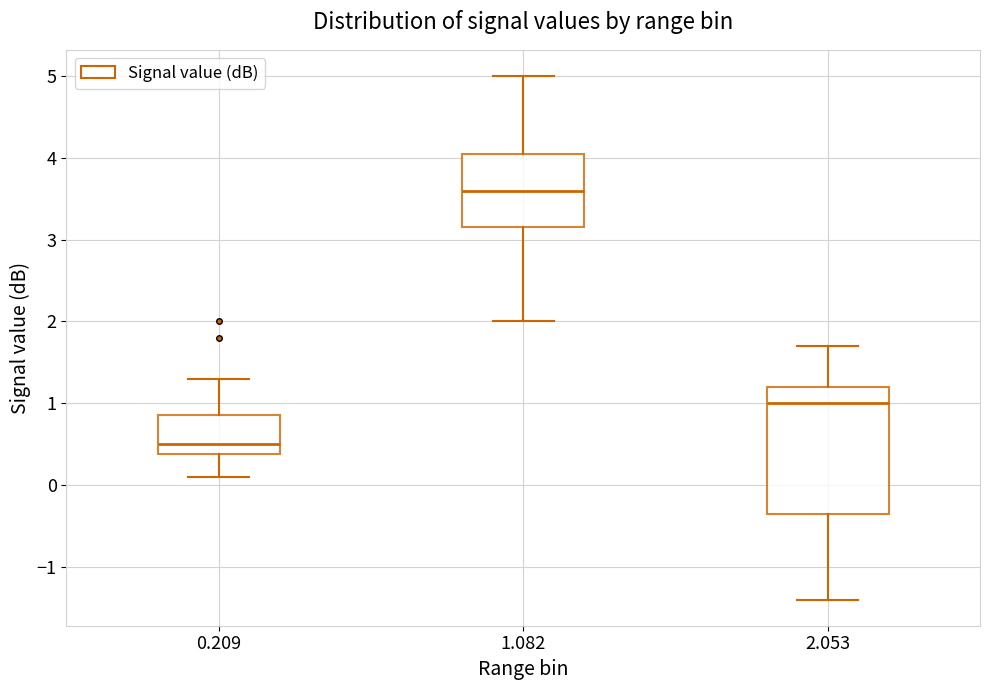

Comparing the boxes themselves (not the whiskers), which one is the tallest?

2.053